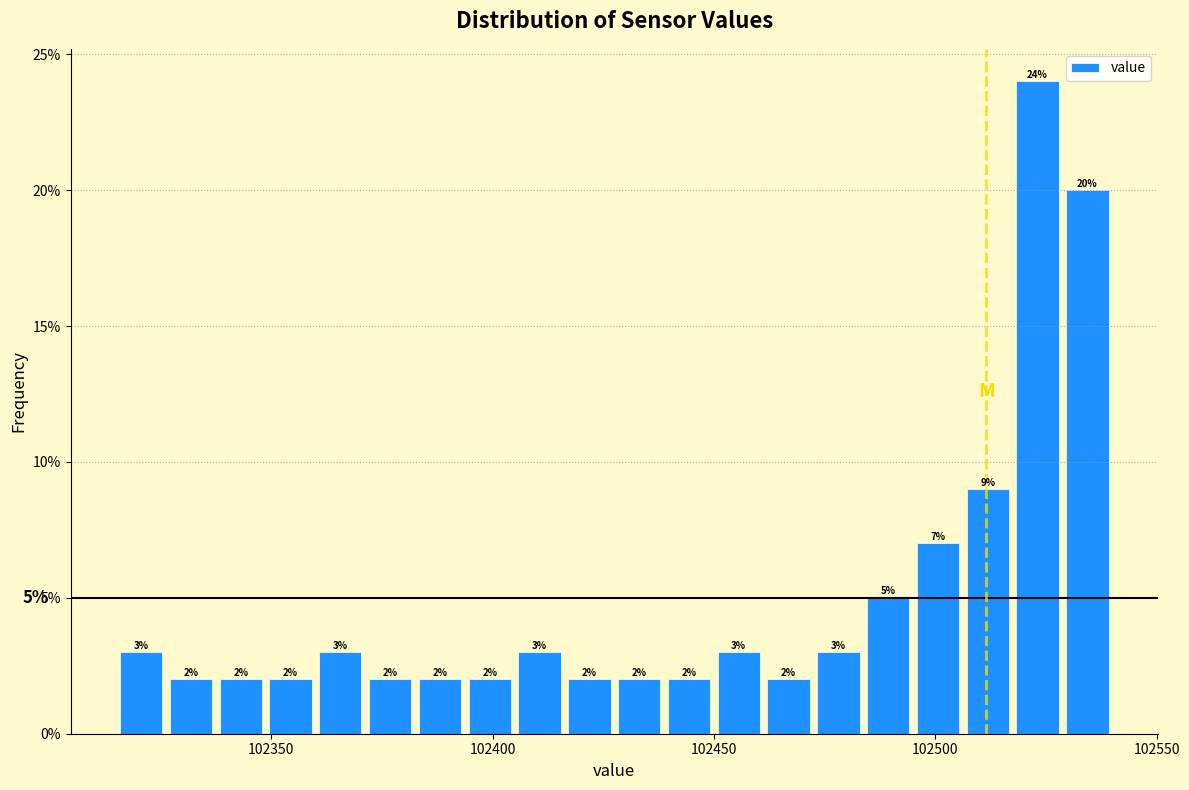

Read against the x-axis, roughly where is the centre of the tallest bar?

102525